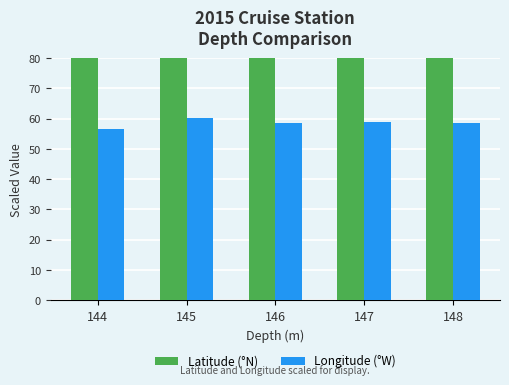

What is the sum of the Longitude (°W) values at 144 and 145?

116.8